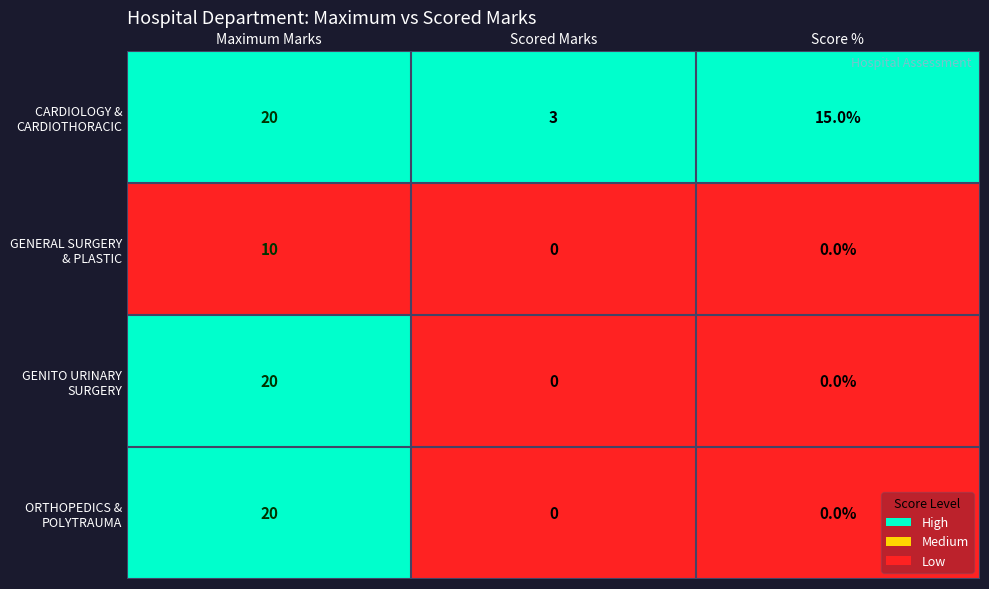

What is the difference between the highest and lowest values at Scored Marks?

3